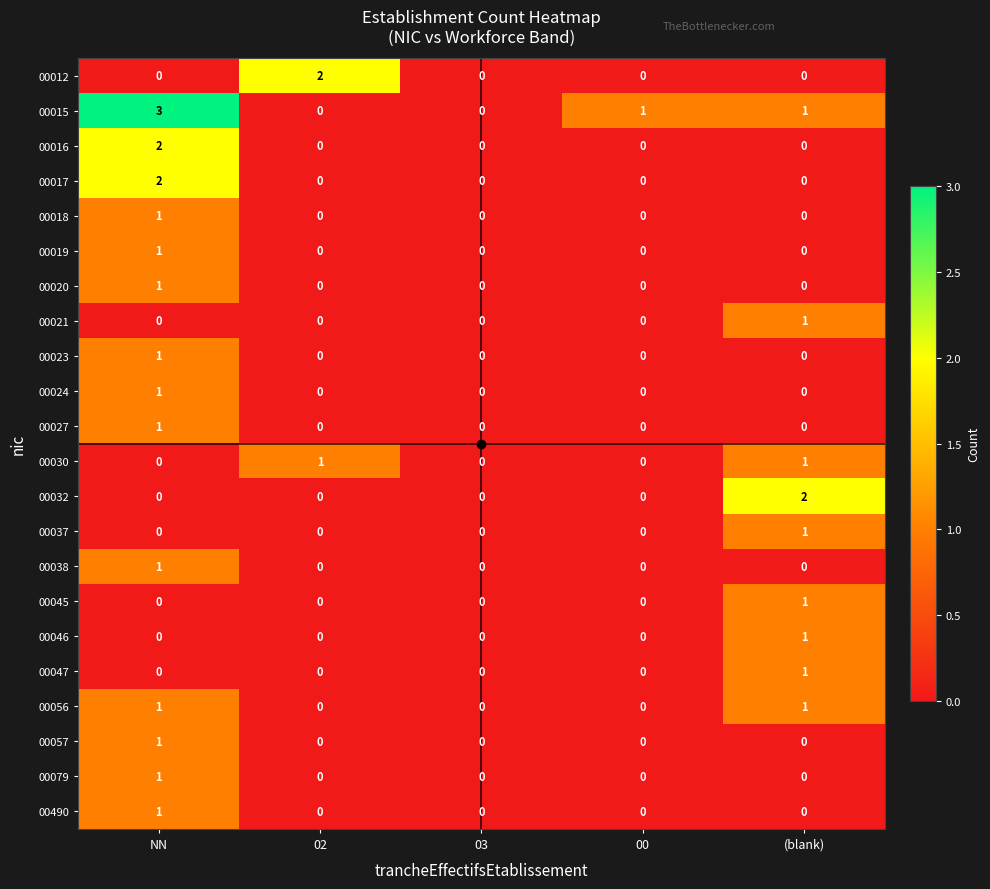

Which series has the largest total across all categories?

00015